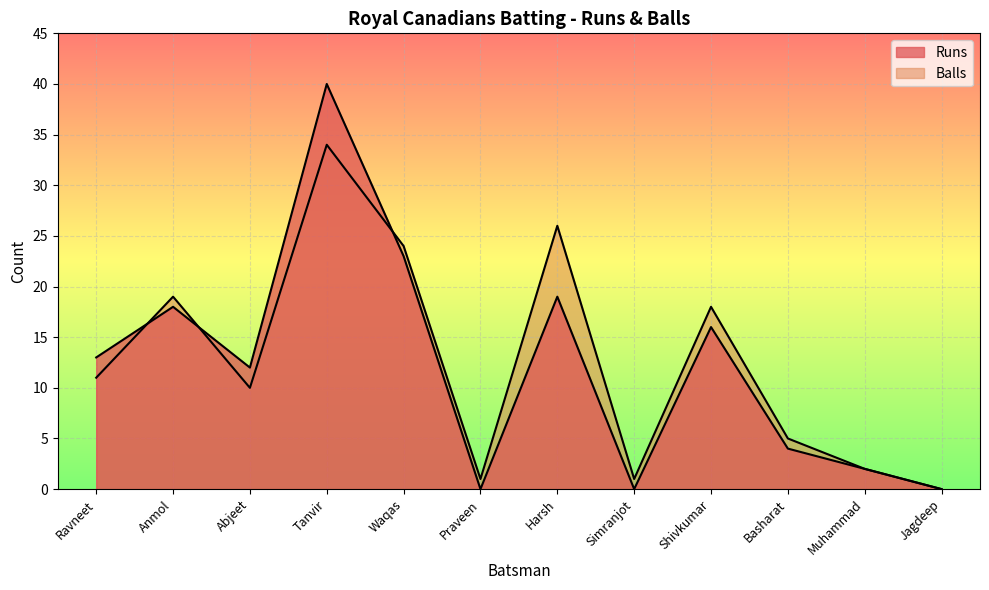

How many lines are shown in the chart?

2